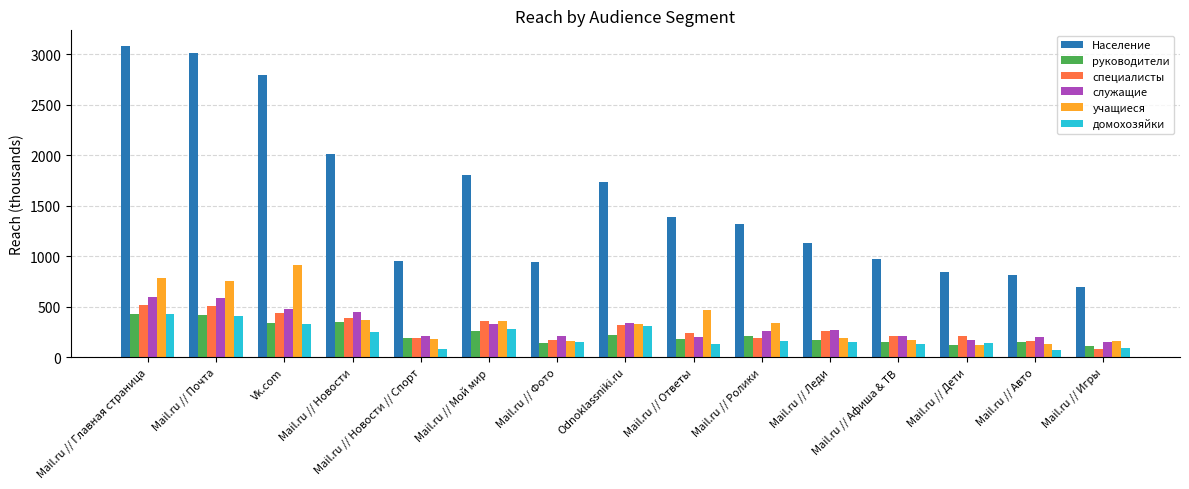

How many groups of bars are there?

15